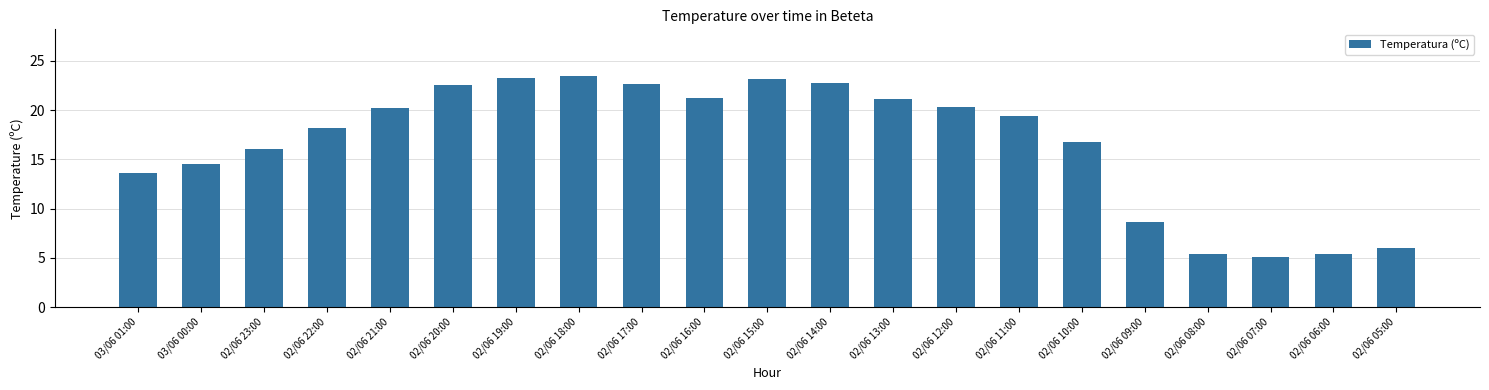

Which has a higher value, 02/06 09:00 or 03/06 01:00?

03/06 01:00